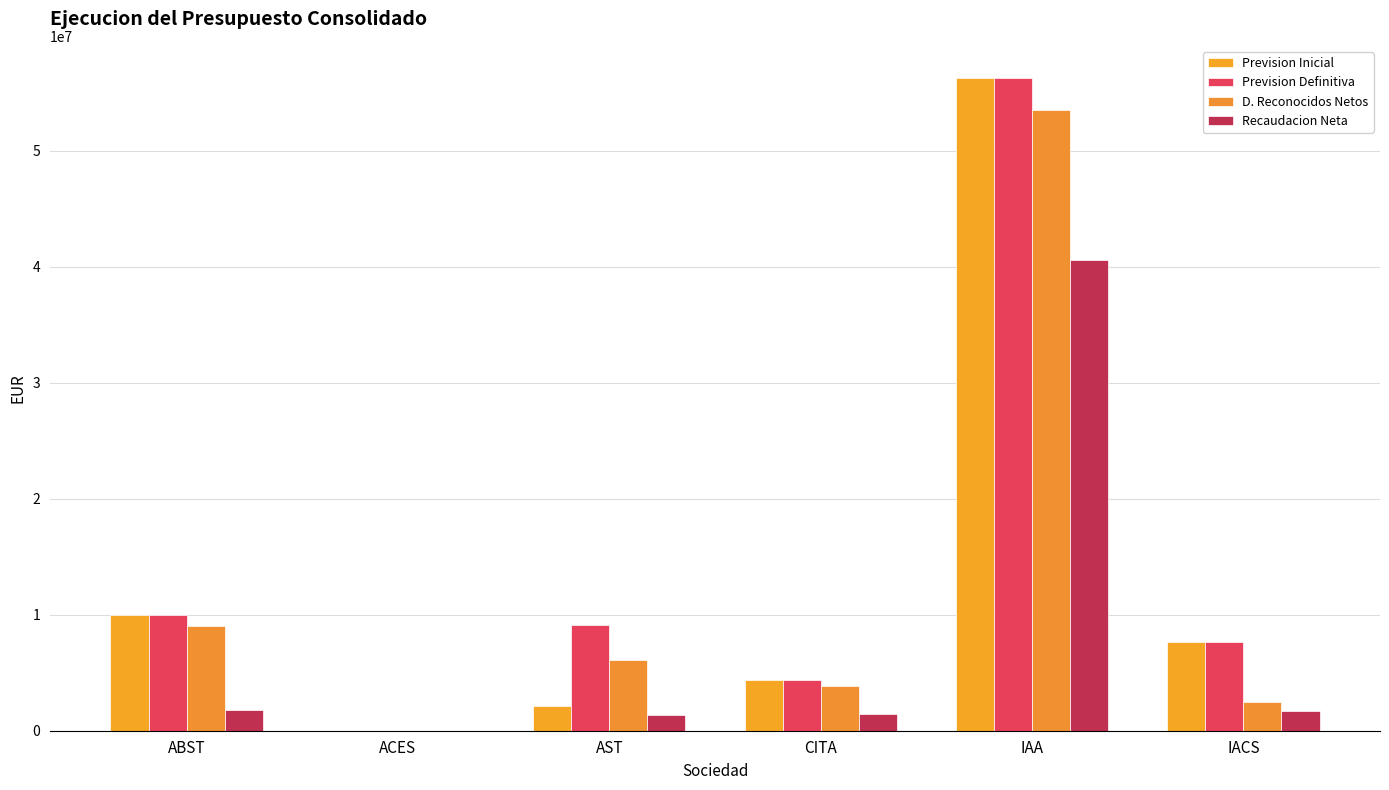

List the series in order of their peak value, highest first.

Prevision Inicial, Prevision Definitiva, D. Reconocidos Netos, Recaudacion Neta